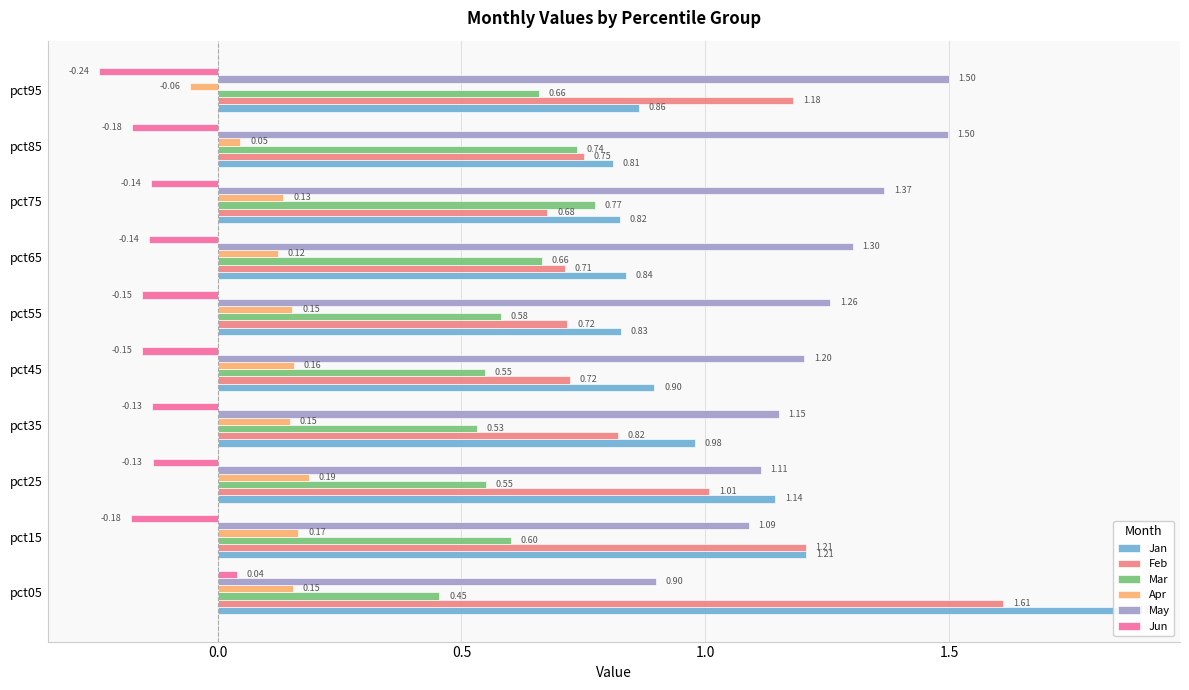

What is the label of the 5th bar from the right?

2.0